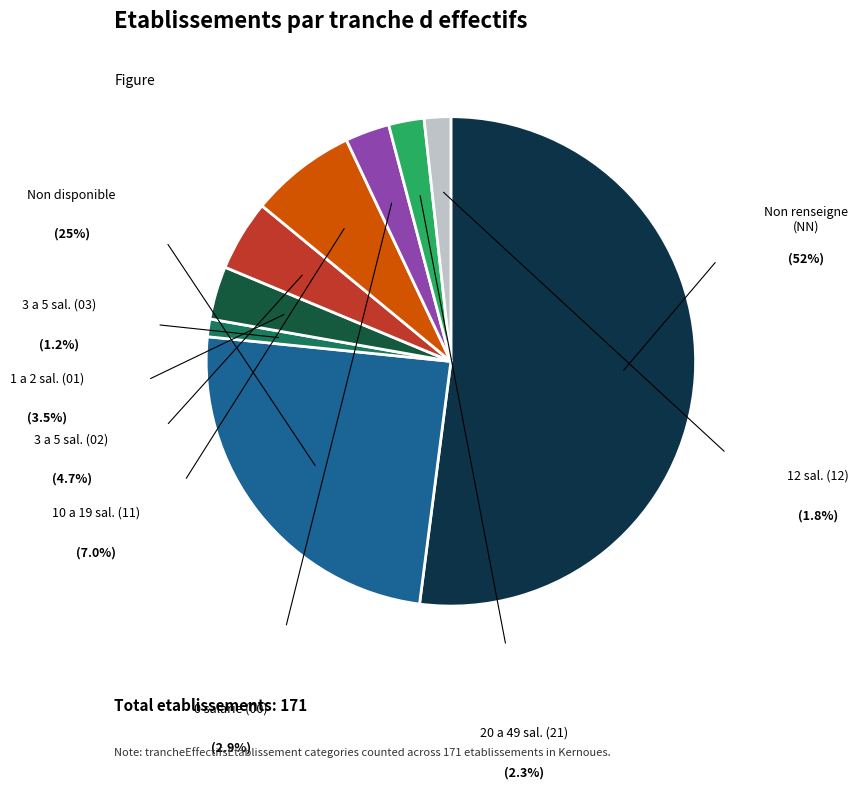

Does any single category account for the majority?

Yes